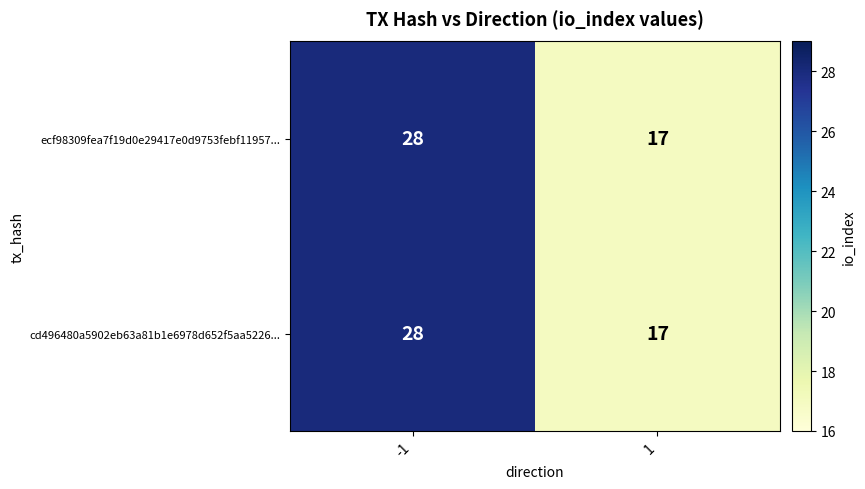

List the labels in order of cd496480a5902eb63a81b1e6978d652f5aa5226... value, largest first.

-1, 1